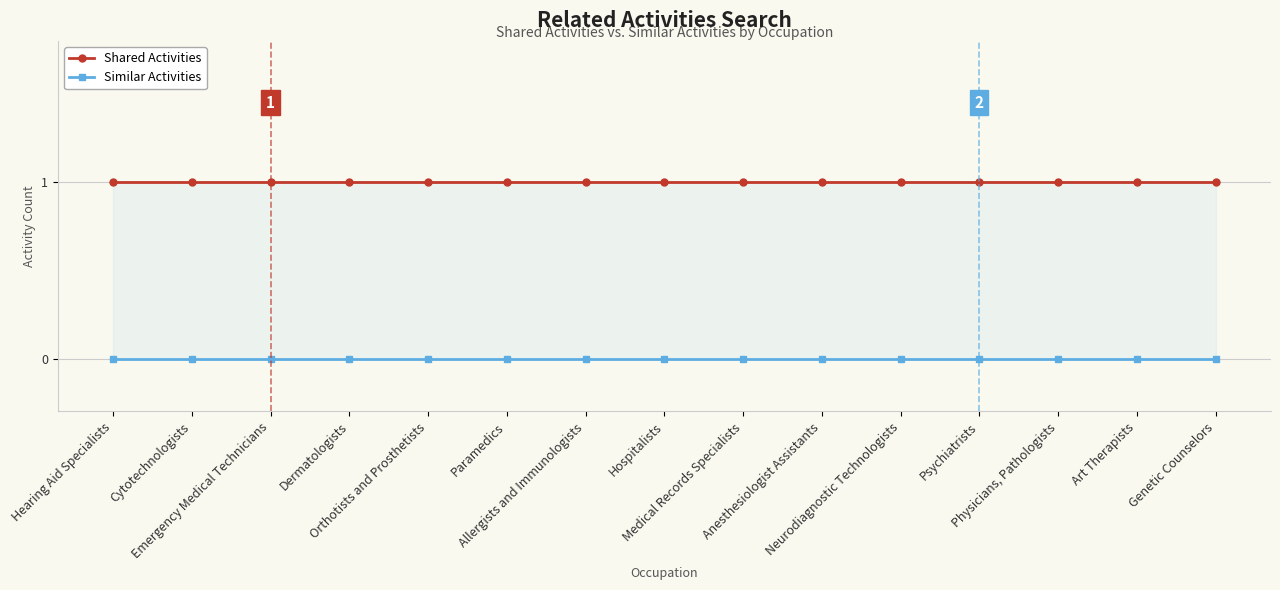

What are all the series names shown in the legend?

Shared Activities, Similar Activities